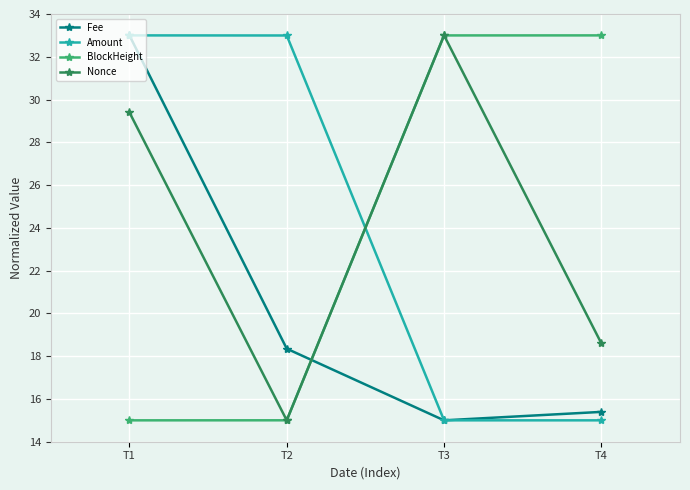

What is the difference between the highest and lowest values at T2?

18.0